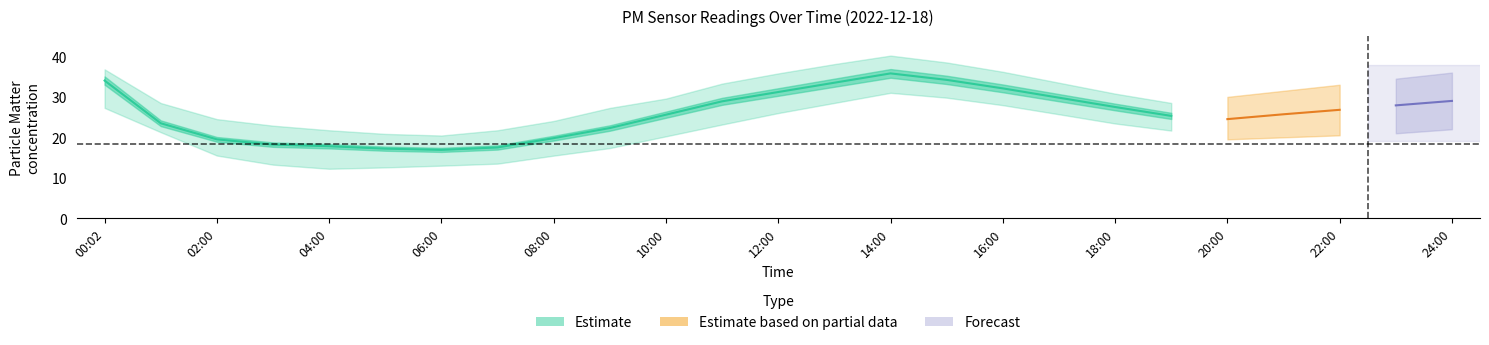

At which label does P1 first exceed 25?

00:02